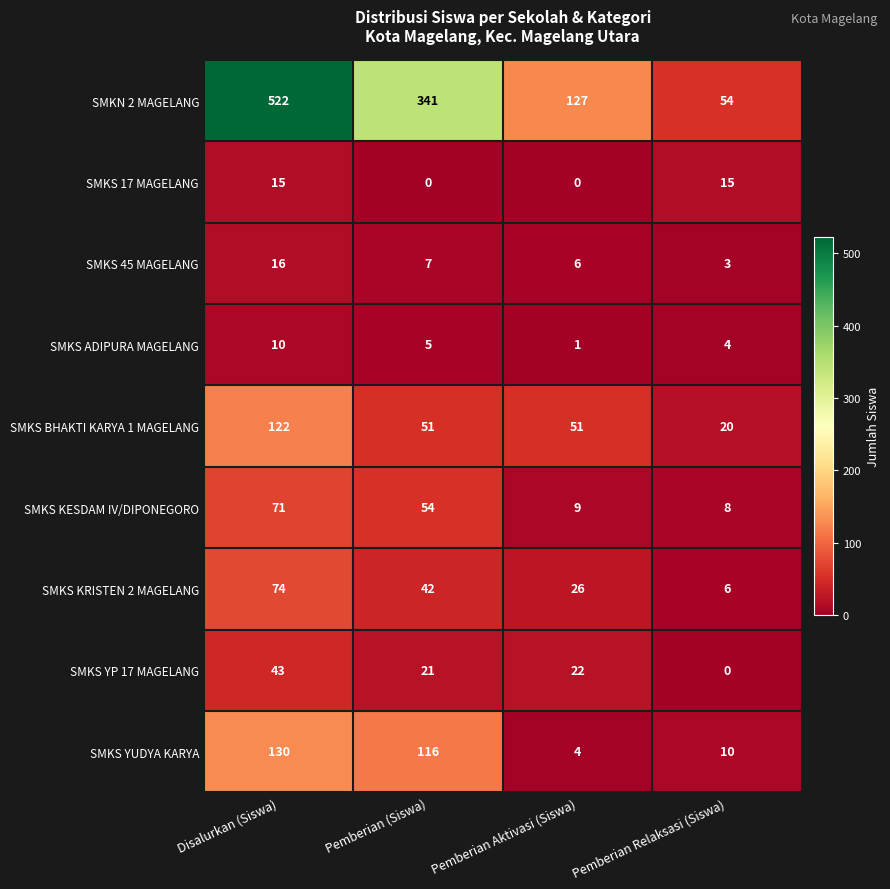

What is the average value of the SMKS KESDAM IV/DIPONEGORO series?

36